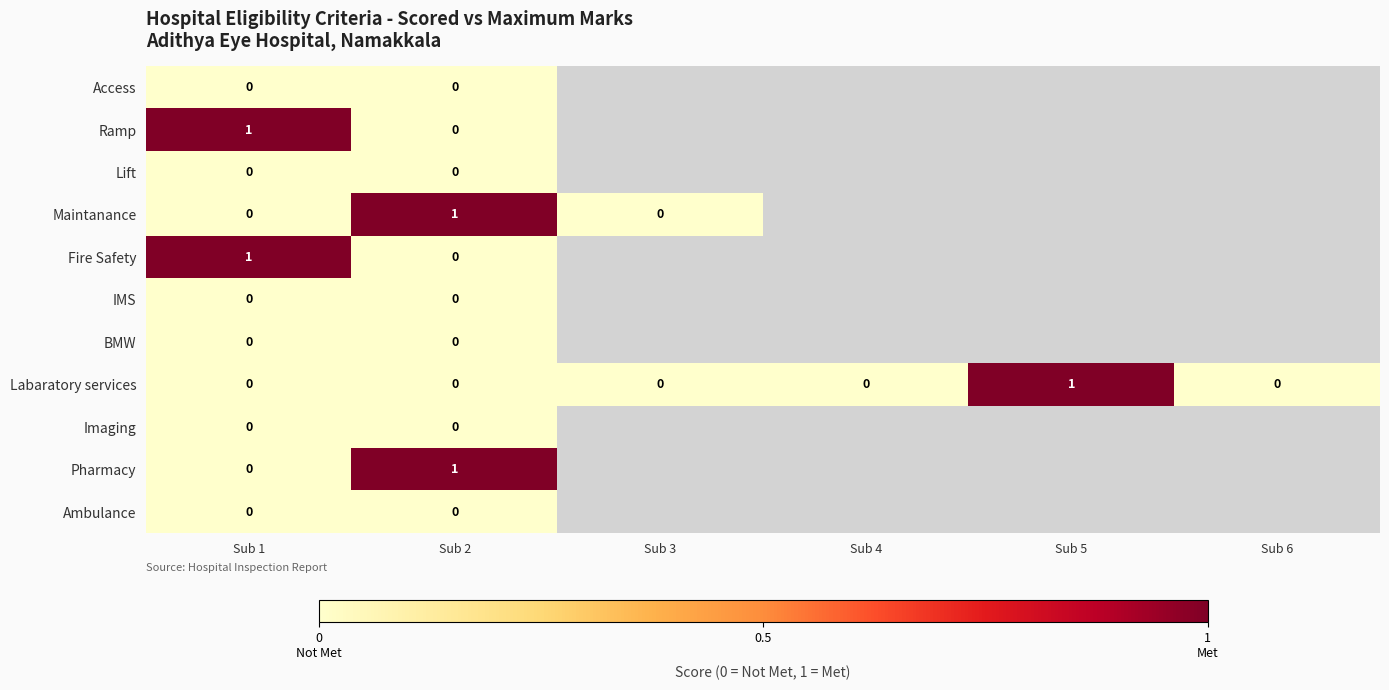

At which category is the sum across all series the highest?

Sub 1